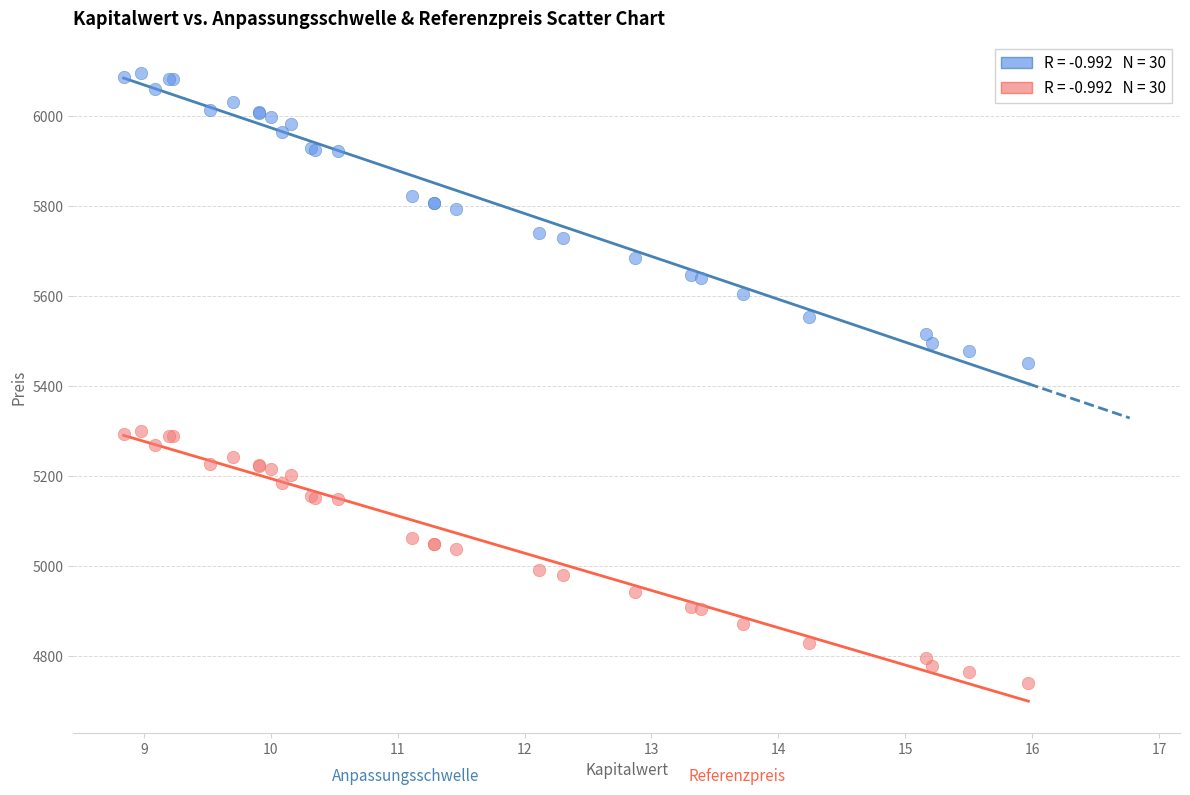

Across all series, what Y value is closest to 5417?

5450.5